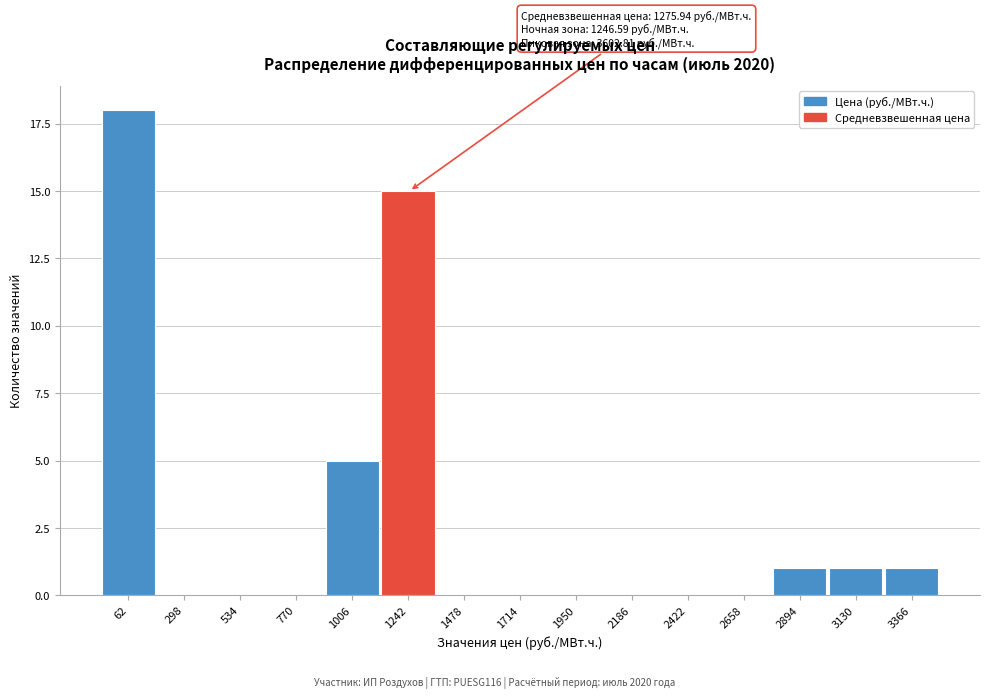

Reading left to right, list all the values displayed in this chart.

62=18	298=0	534=0	770=0	1006=5	1242=15	1478=0	1714=0	1950=0	2186=0	2422=0	2658=0	2894=1	3130=1	3366=1